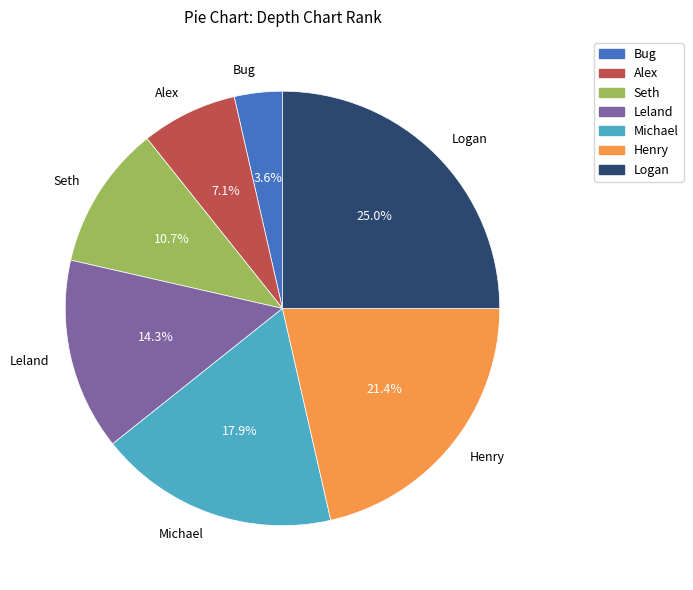

How many slices are in this pie chart?

7